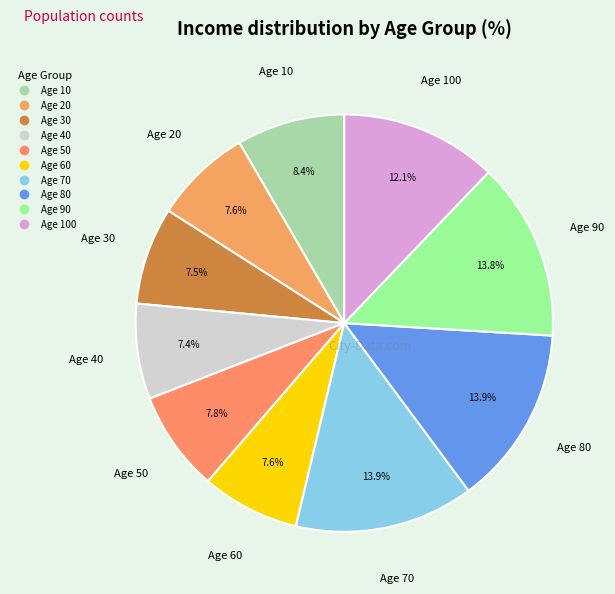

How many slices are in this pie chart?

10